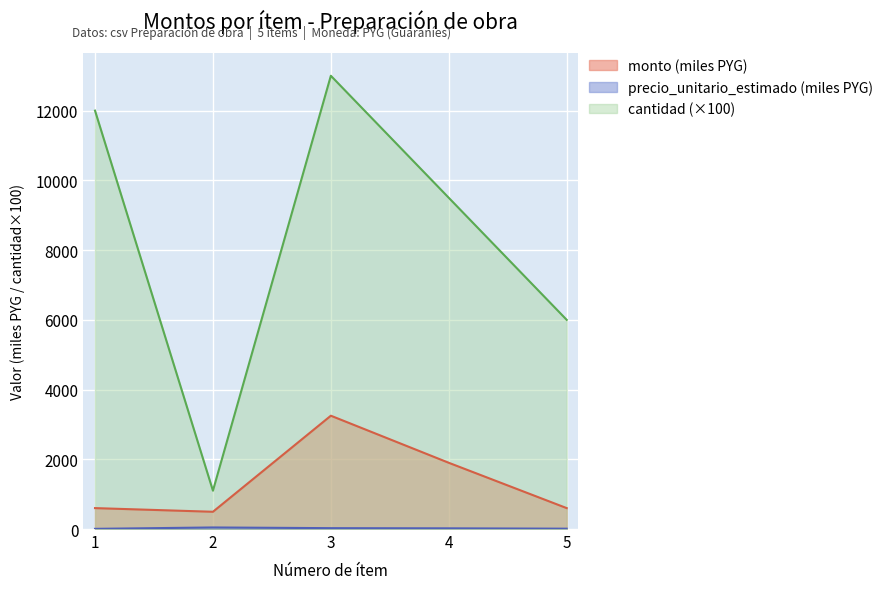

What is the average value of the cantidad series?

8320